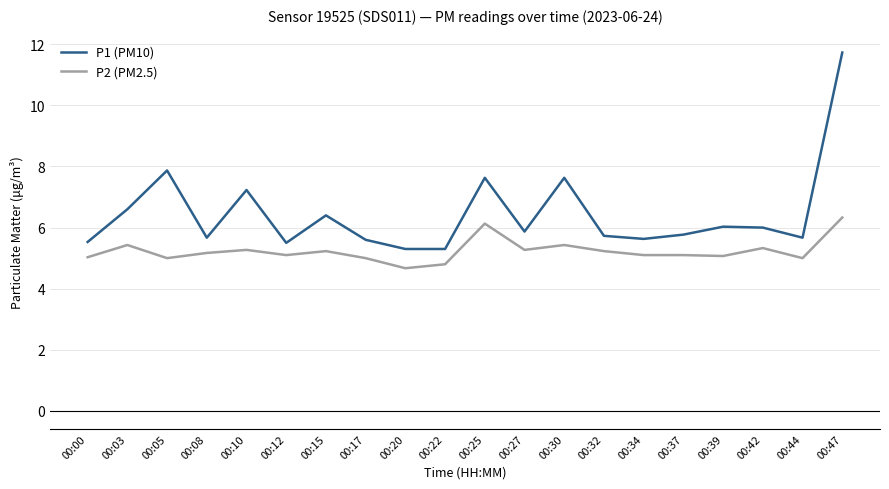

Which series has the largest total across all categories?

P1 (PM10)